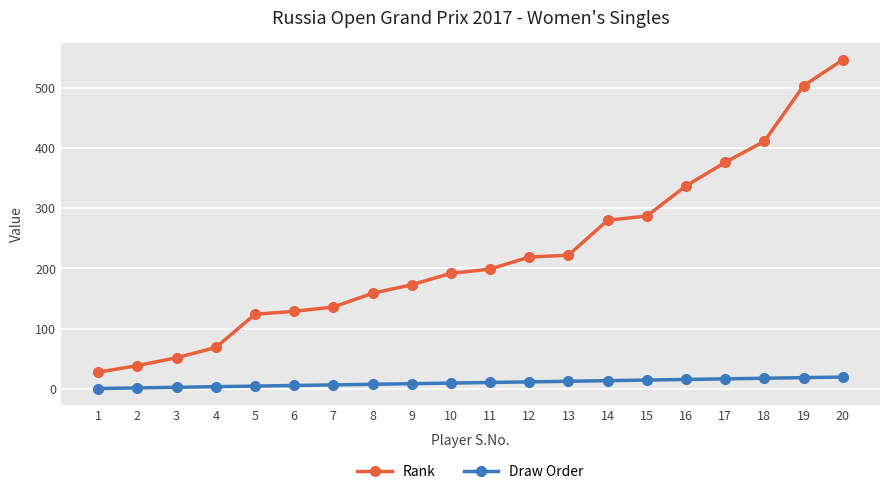

Which series has the largest range (max minus min)?

Rank